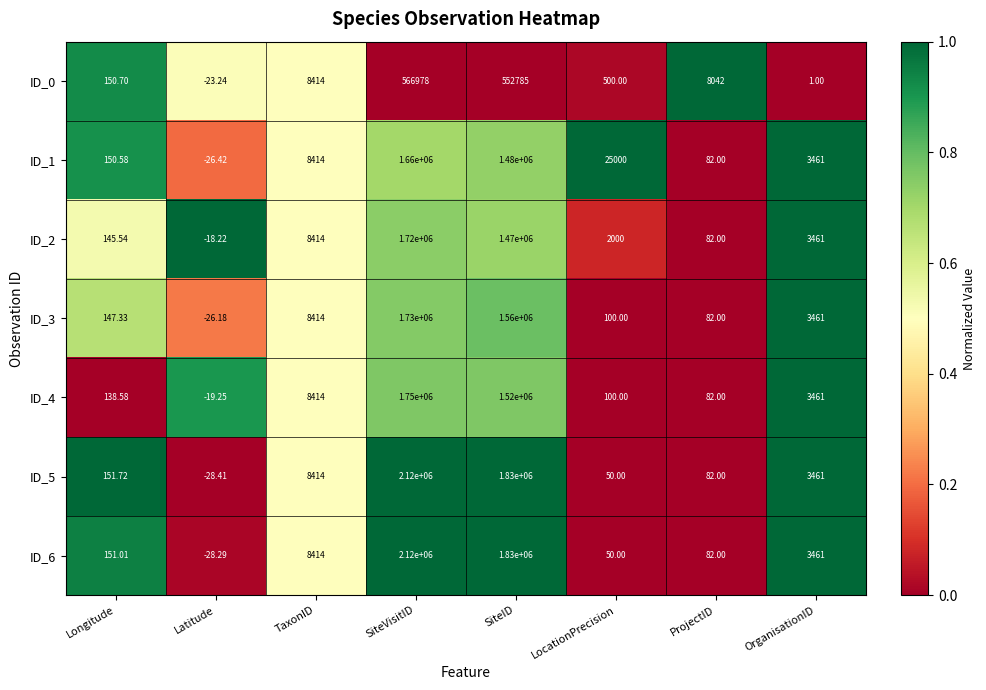

Where does the ID_6 series first go above 3461?

TaxonID